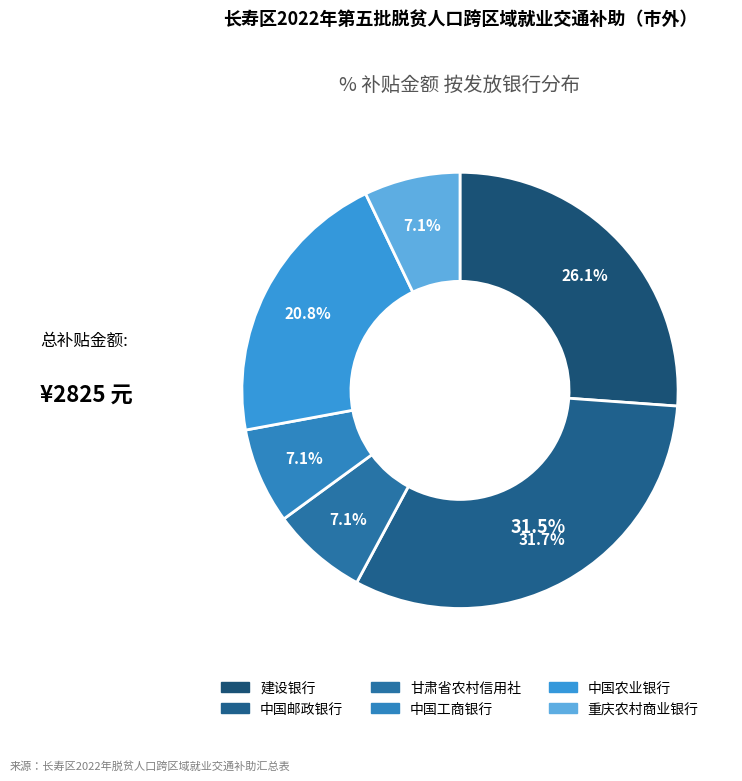

Does 重庆农村商业银行 account for over 50% of the chart?

No